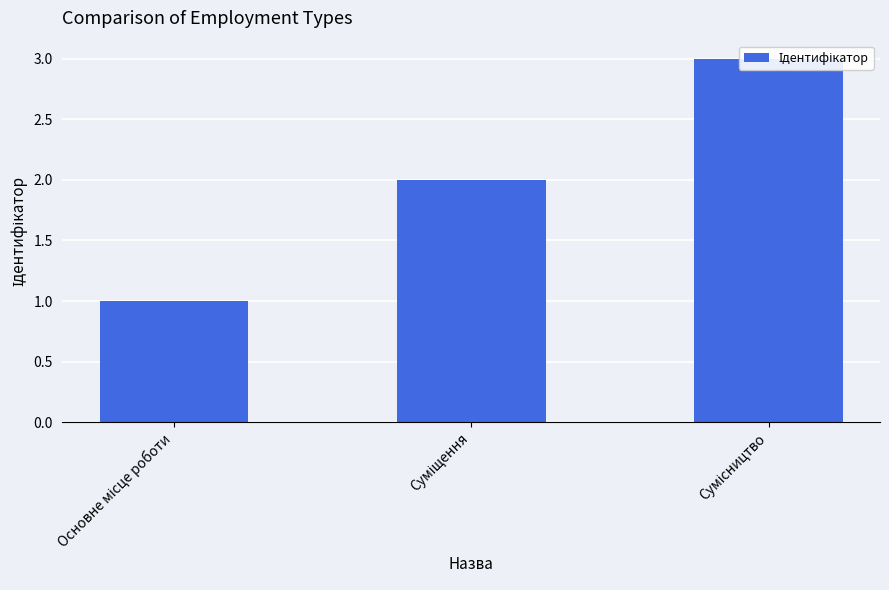

What is the sum of all values?

6